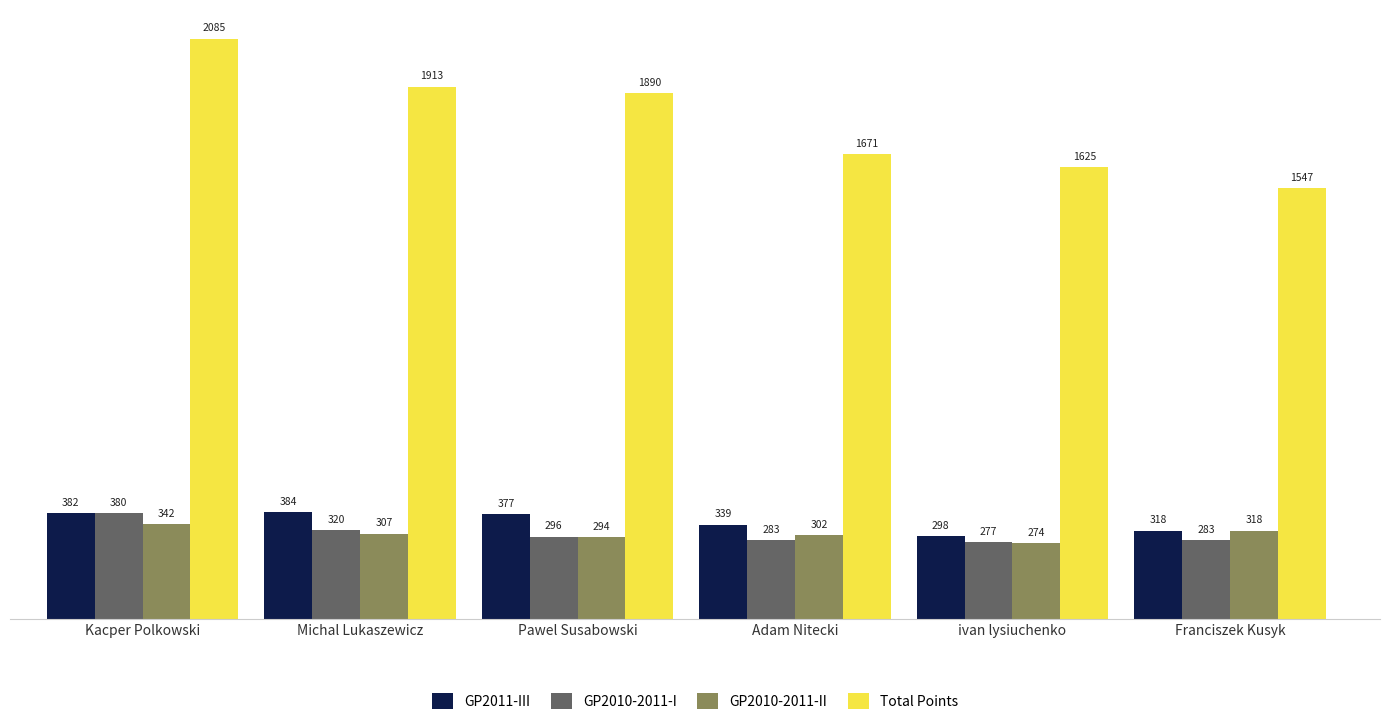

At which category is the sum across all series the highest?

Kacper Polkowski